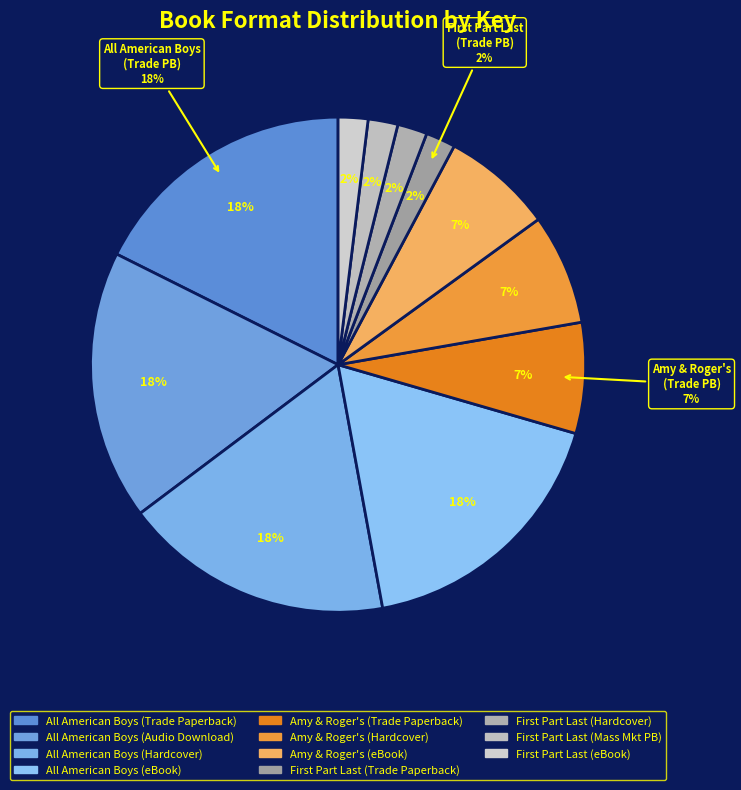

To the nearest percent, what percentage of the pie is All American Boys (Audio Download)?

18%